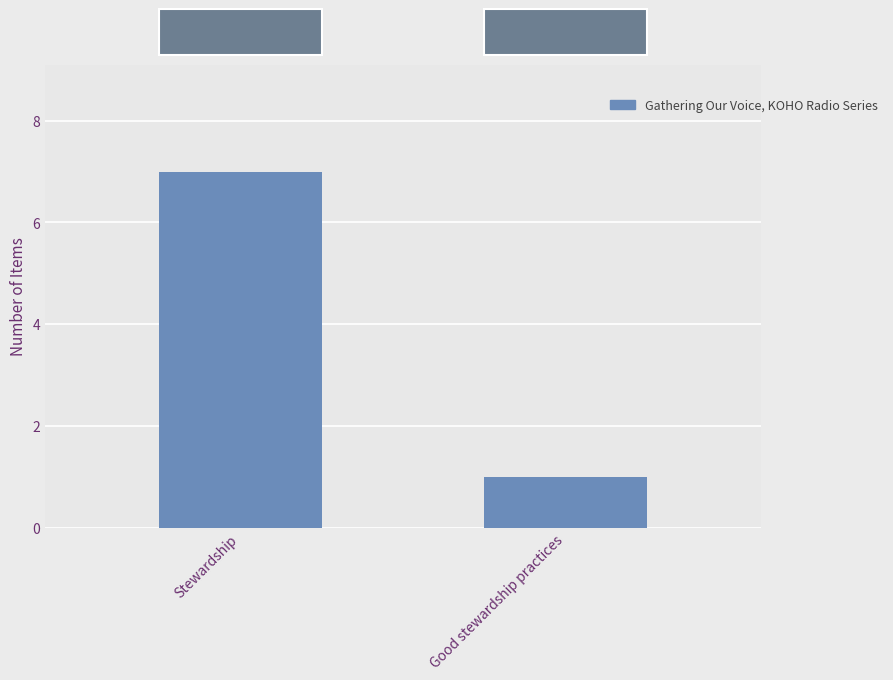

What is the difference between the values at Good stewardship practices and Stewardship?

6